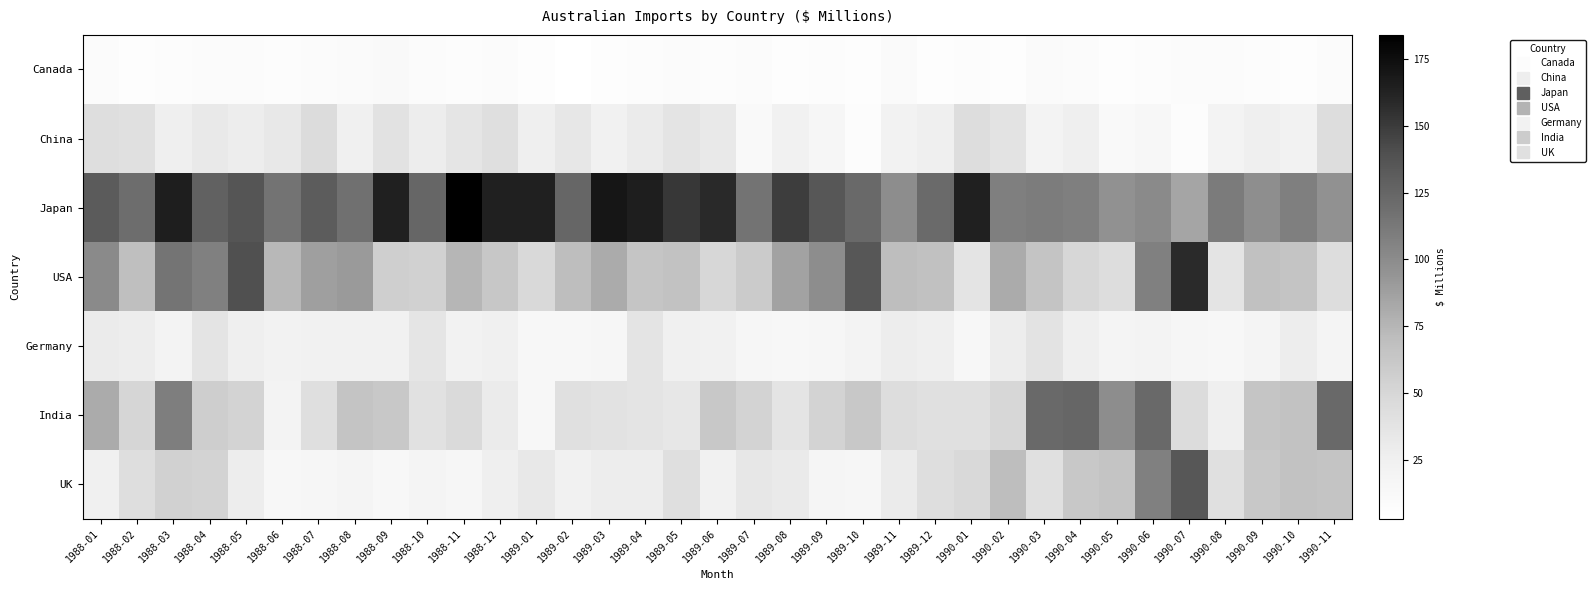

At which category is the sum across all series the highest?

1988-03